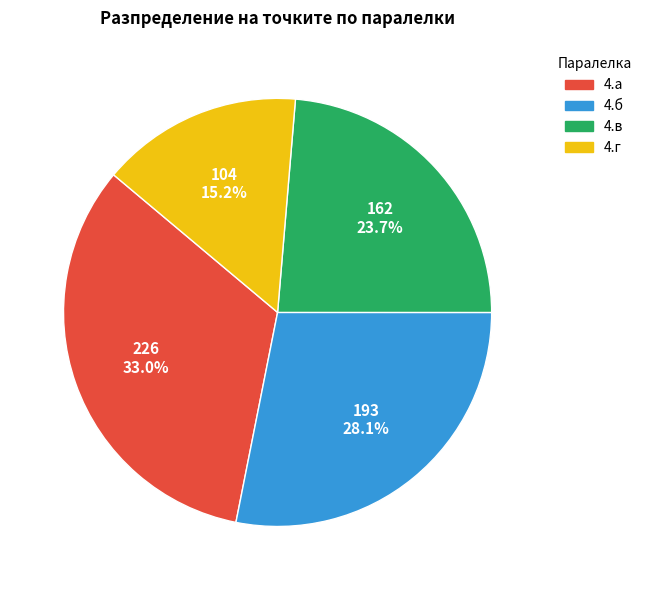

Which slice is the smallest?

4.г